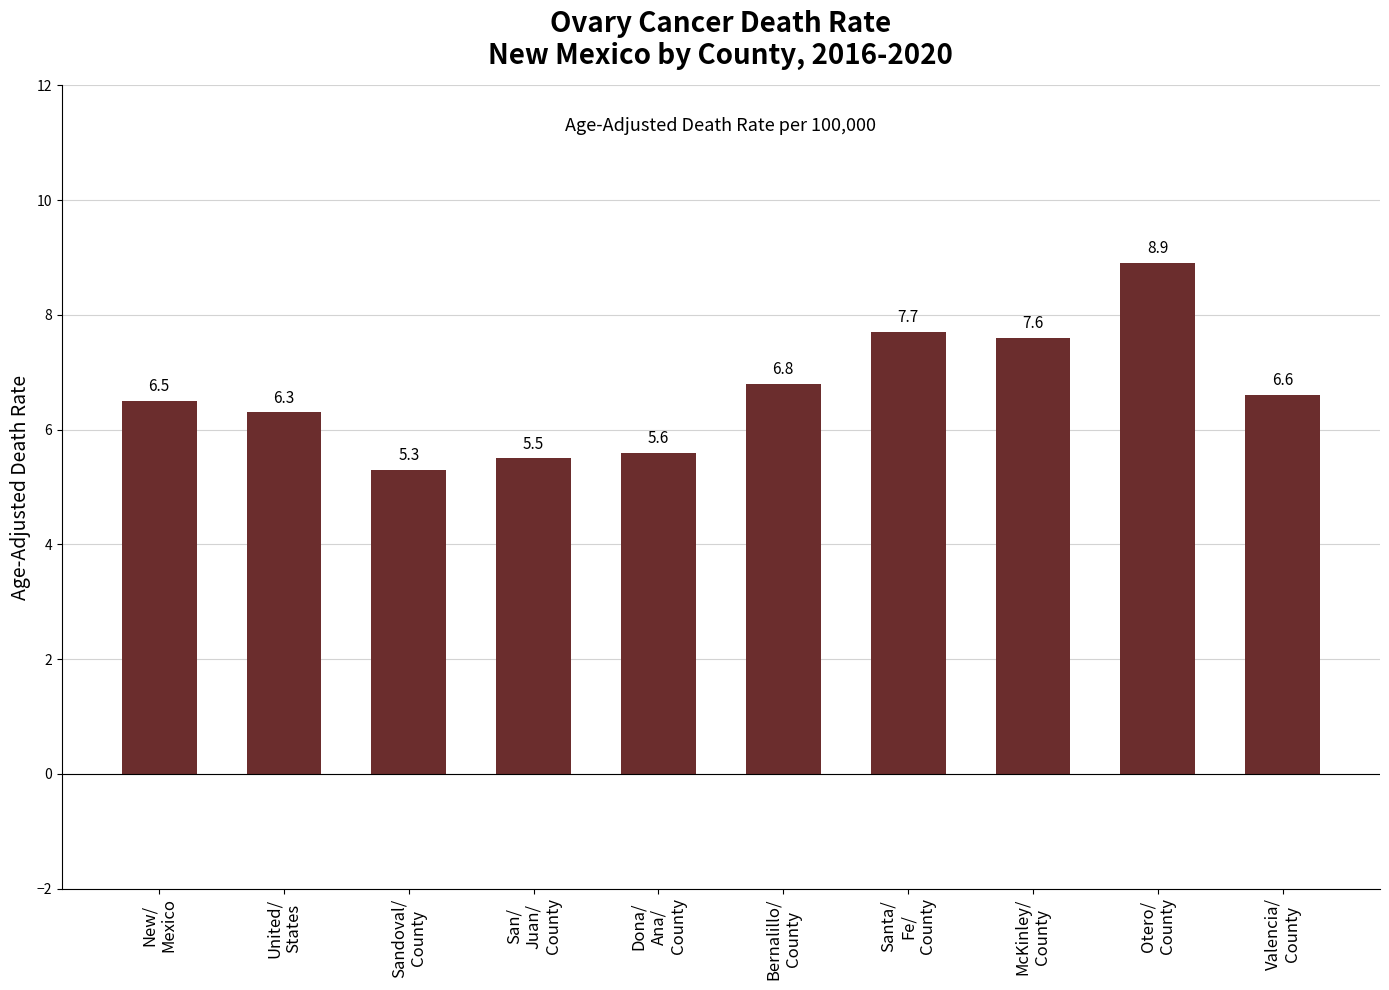

Reading left to right, transcribe all the data shown in this chart.

6.5	6.3	5.3	5.5	5.6	6.8	7.7	7.6	8.9	6.6